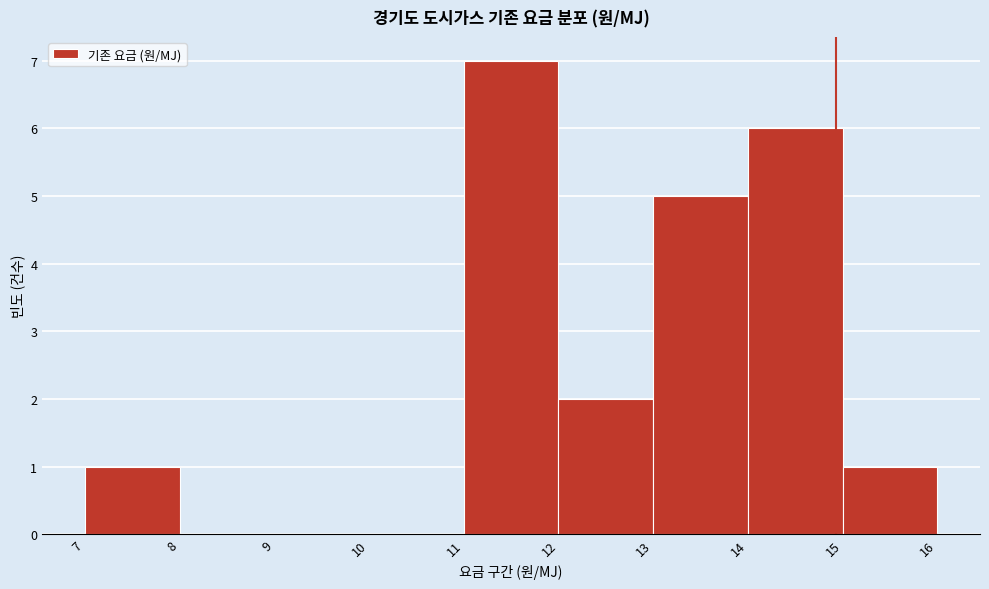

Reading left to right, transcribe this chart: for each bar, give the range it covers on the x-axis and its height. The values are not printed on the chart, so give them approximately, as read against the axis.

7 to 8: 1
8 to 9: 0
9 to 10: 0
10 to 11: 0
11 to 12: 7
12 to 13: 2
13 to 14: 5
14 to 15: 6
15 to 16: 1